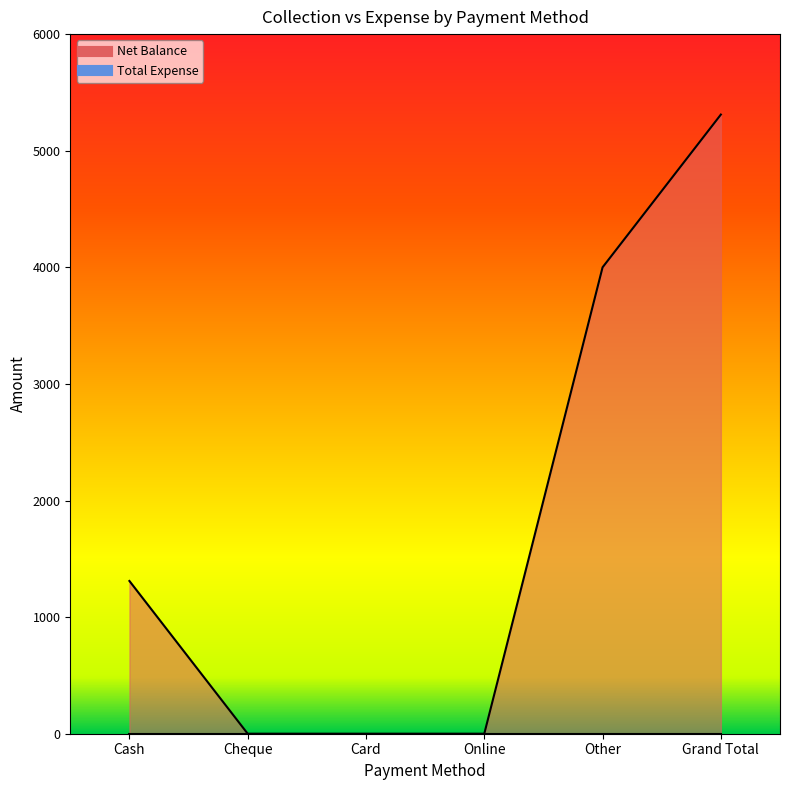

Is it true that the value at Card is 0?

True